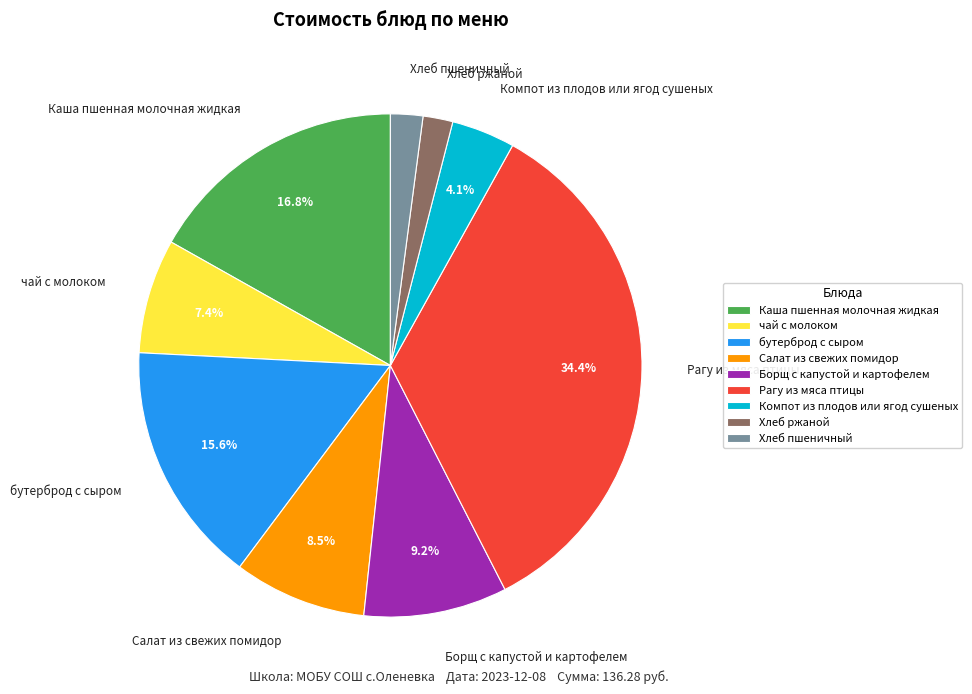

The бутерброд с сыром slice represents 10% of the pie. True or false?

False